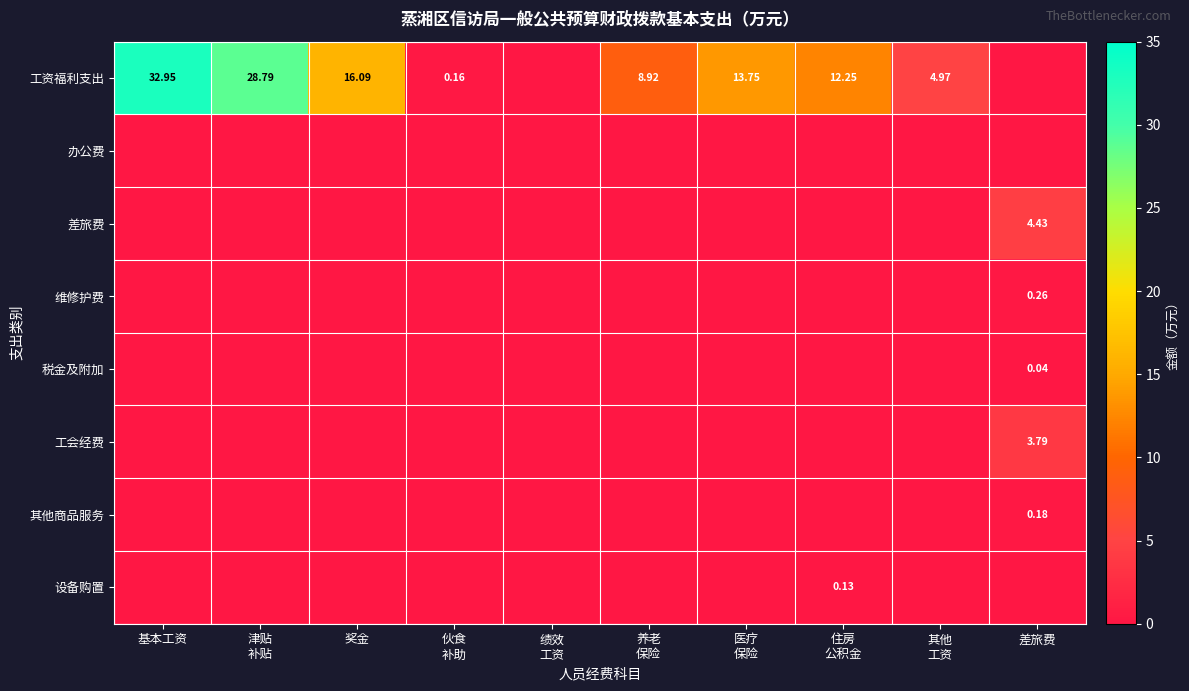

How many positive values does the 税金及附加 series have?

1